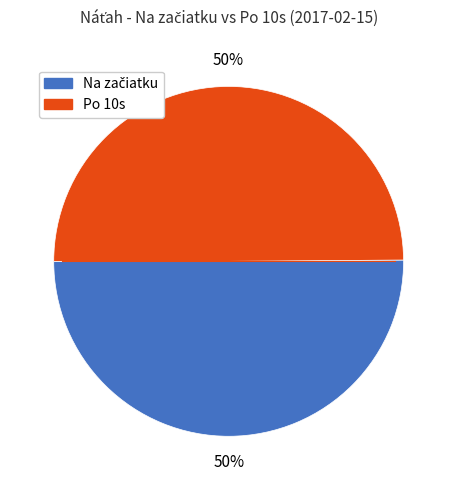

How many segments does this pie chart have?

2